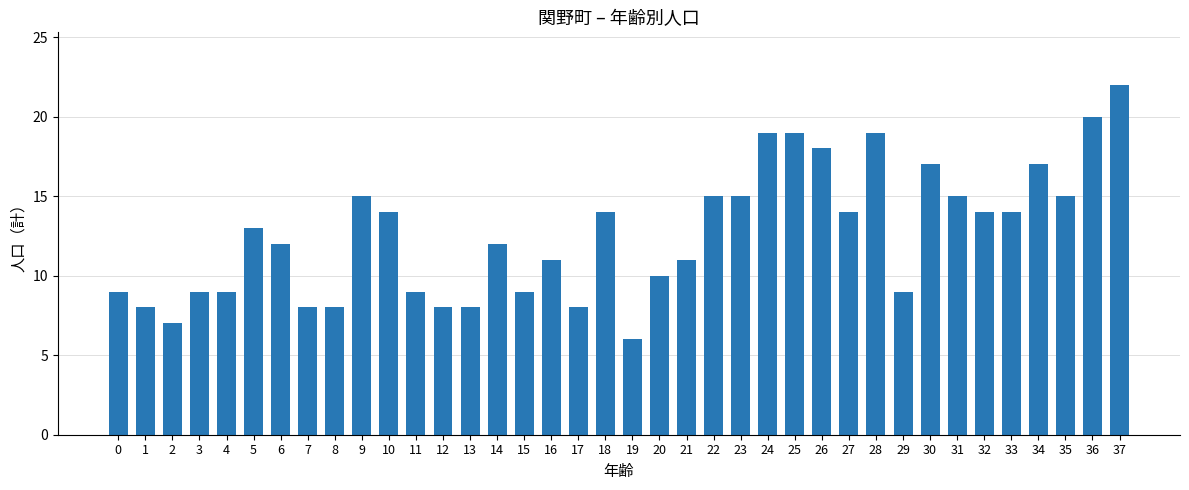

True or false: the data shows 6 at 15.

False